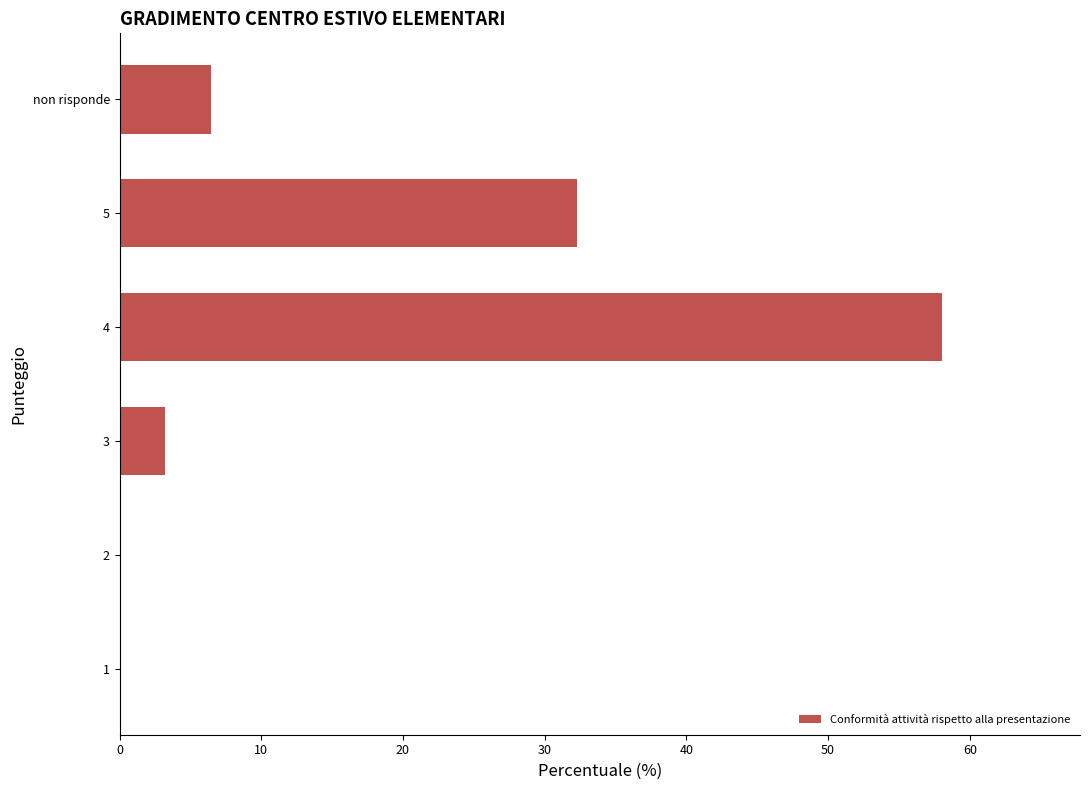

At which label is the value closest to 29?

5